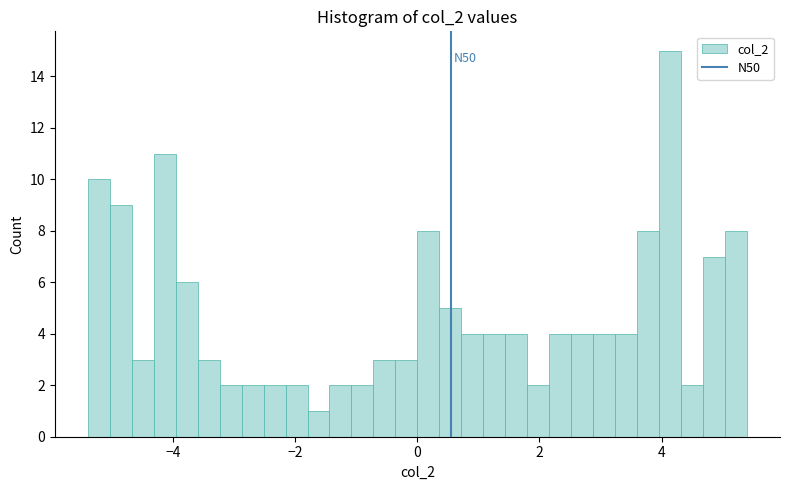

Read against the x-axis, roughly where is the centre of the tallest bar?

4.2